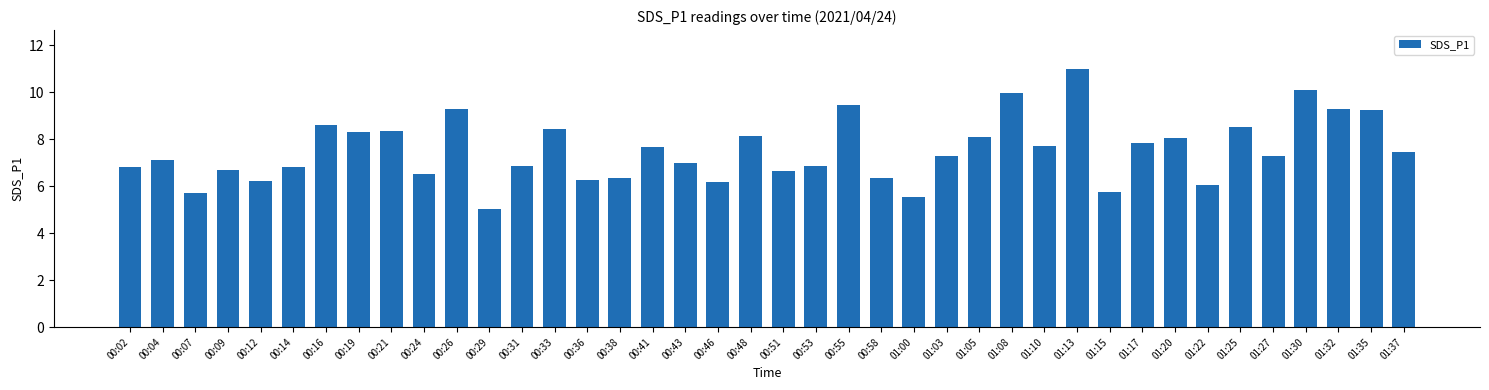

True or false: the data shows 7.3 at 01:27.

True